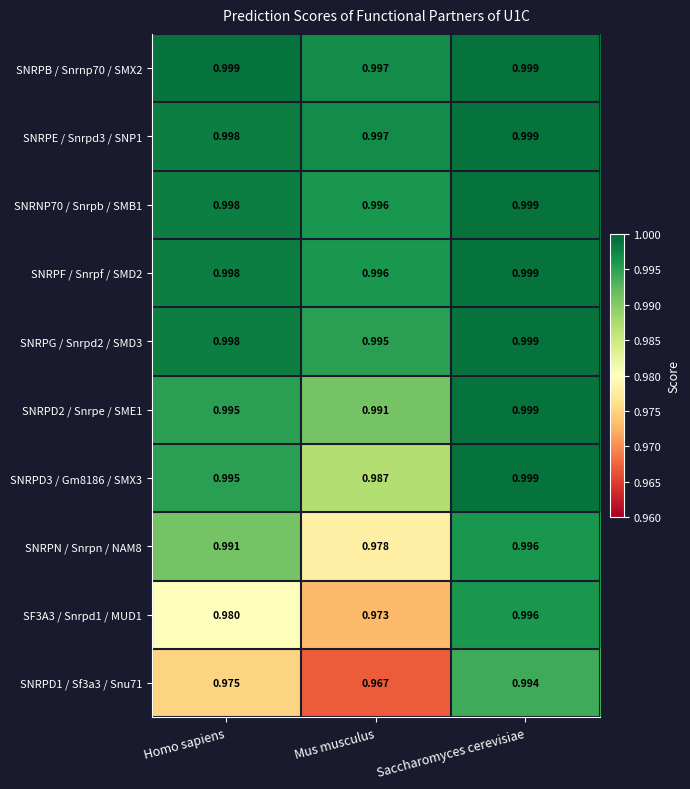

At which label does SNRPE / Snrpd3 / SNP1 reach its minimum?

Mus musculus